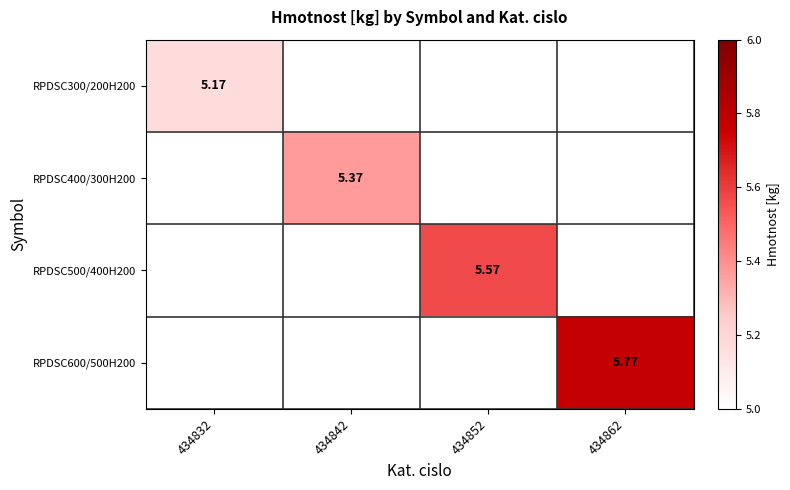

Is the value of RPDSC500/400H200 at 434852 greater than the value of RPDSC400/300H200 at 434842?

Yes